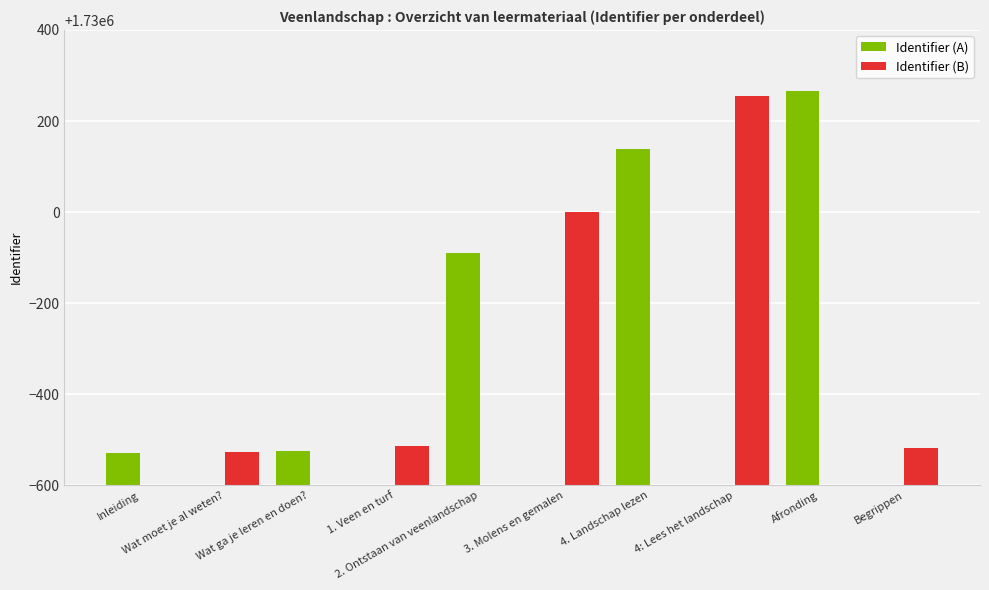

How many groups of bars are there?

10